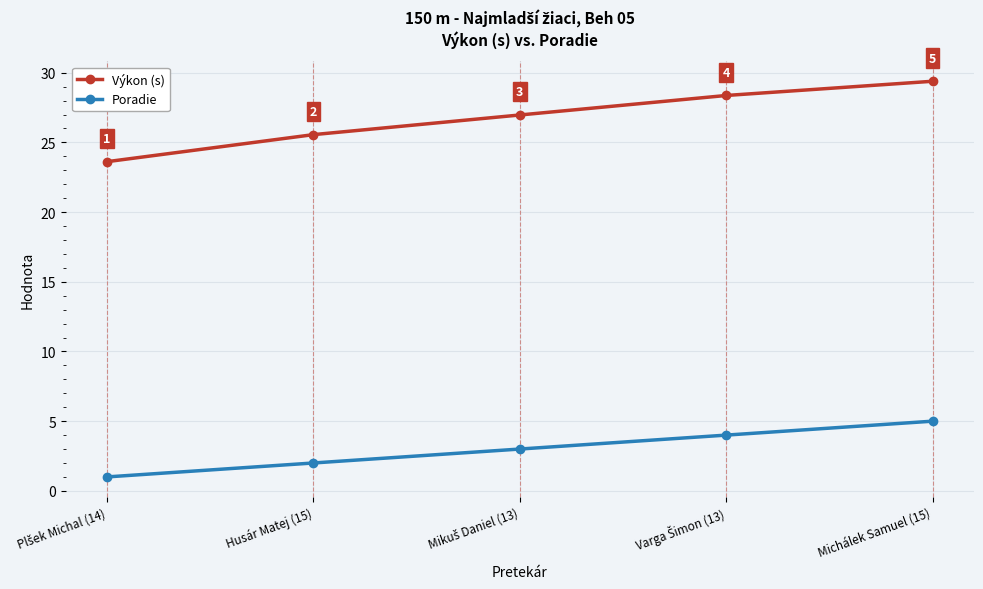

Which series has the largest total across all categories?

Výkon (s)